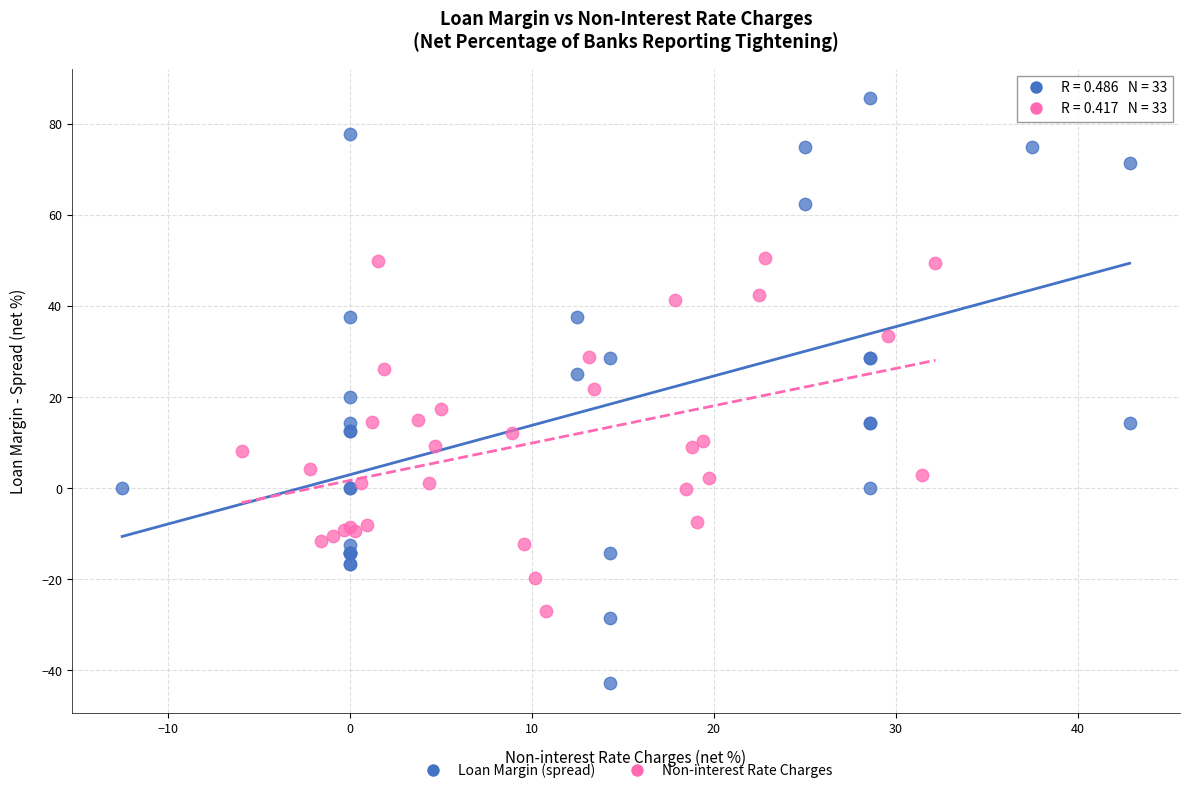

Which series has the widest spread of Y values?

Loan Margin (spread)